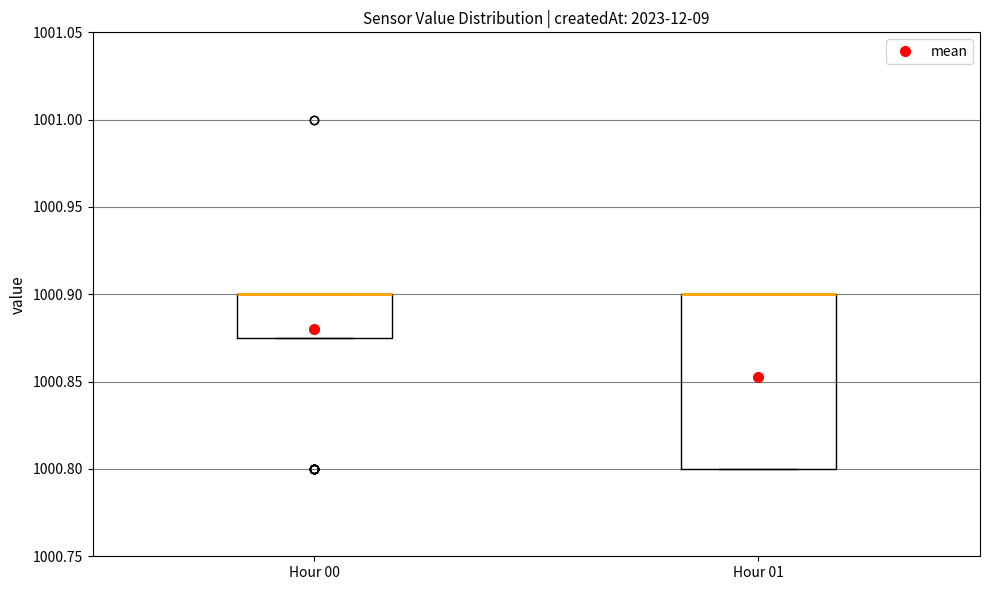

Where is the upper edge of the box for Hour 01 on the y-axis? The values are not printed on the chart, so give them approximately, as read against the axis.

1000.900